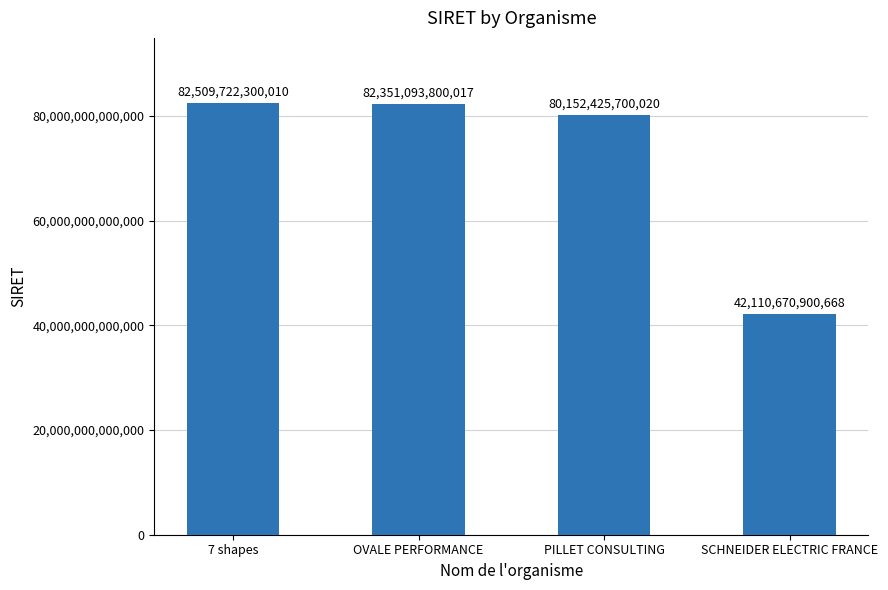

True or false: the data shows 130454994234916 at PILLET CONSULTING.

False